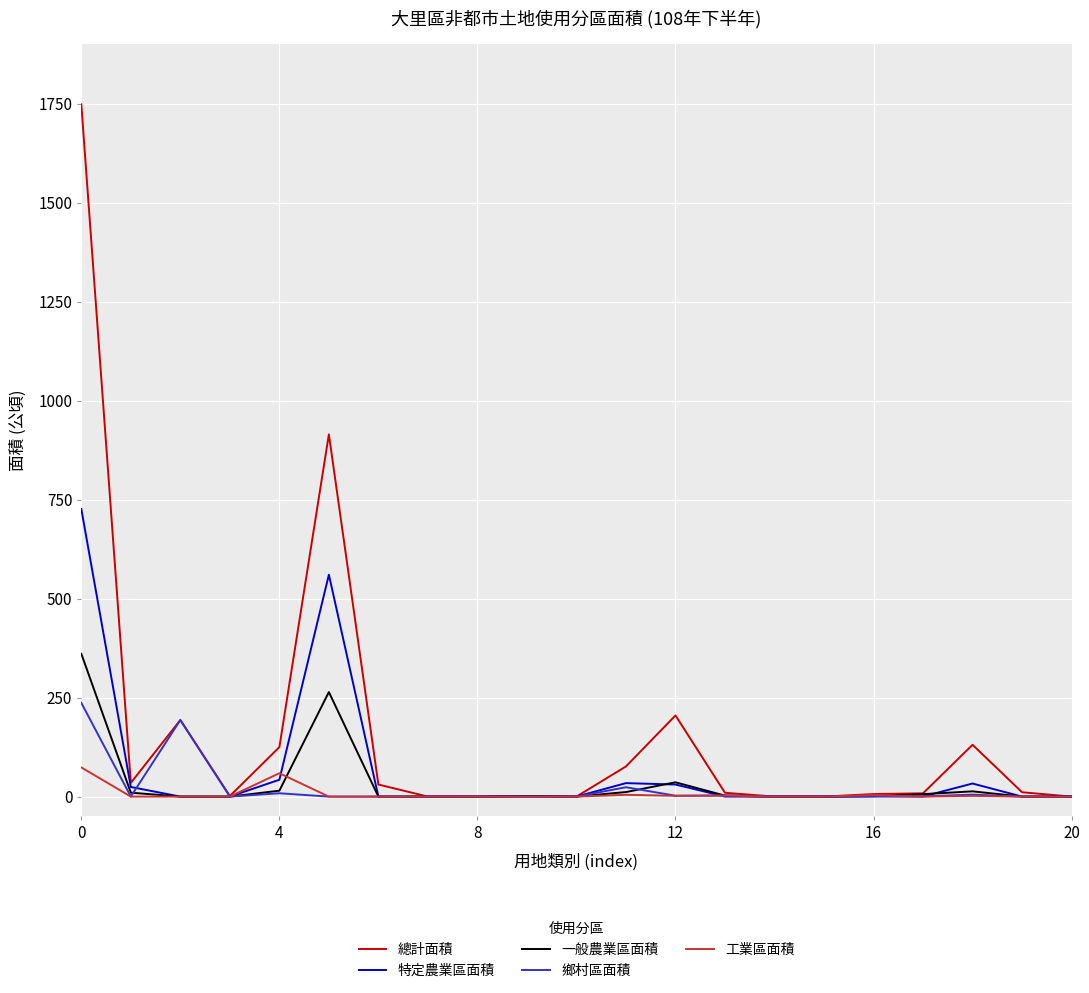

Which series has the widest spread of values?

總計面積